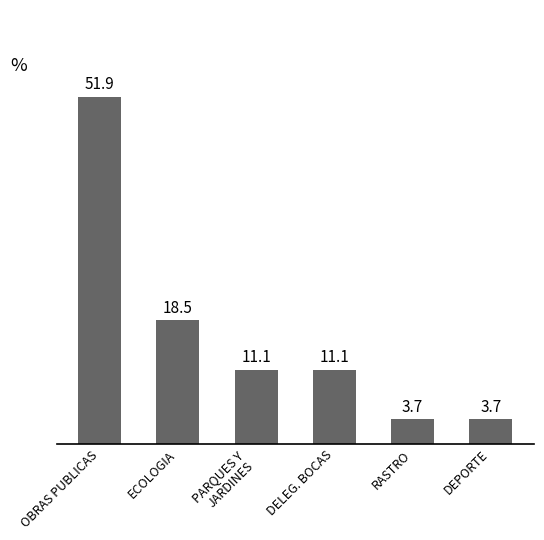

At which label is the value closest to 27?

ECOLOGIA